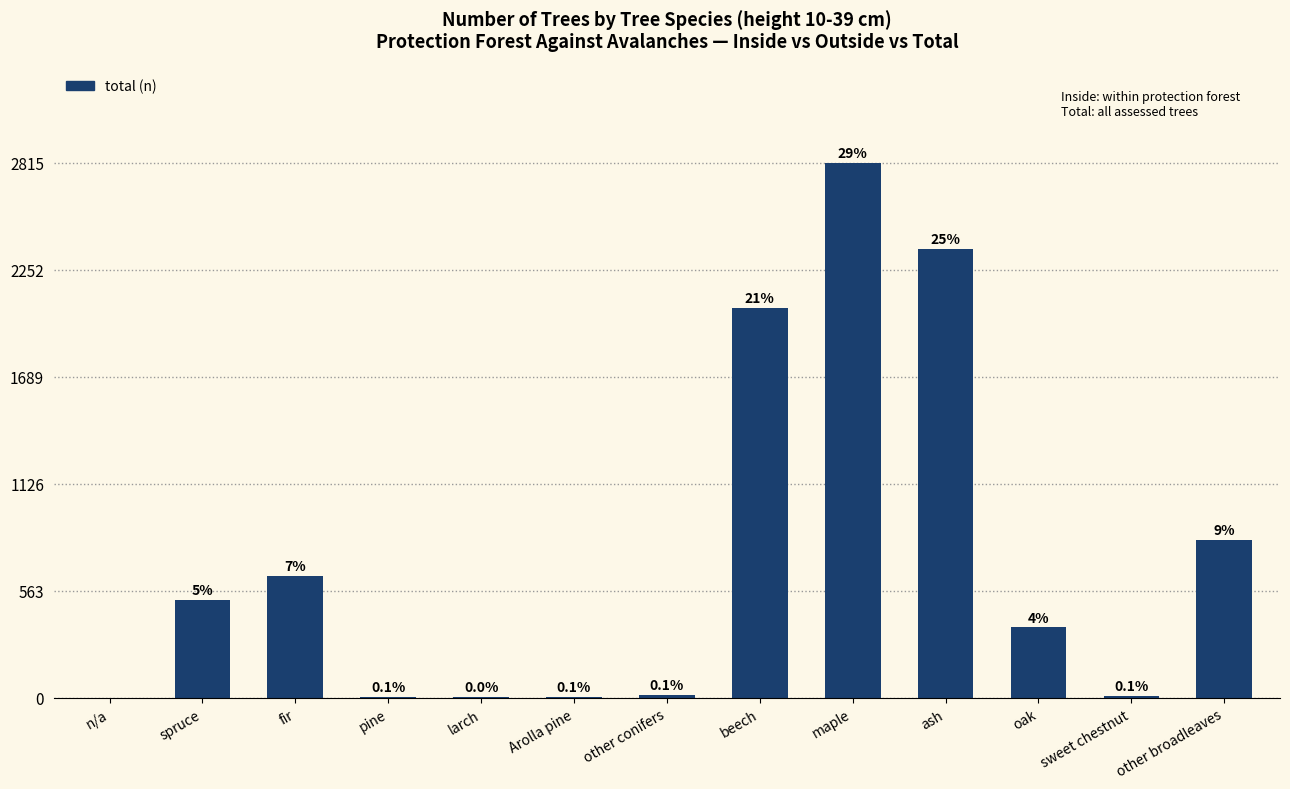

What is the greatest value displayed?

2816